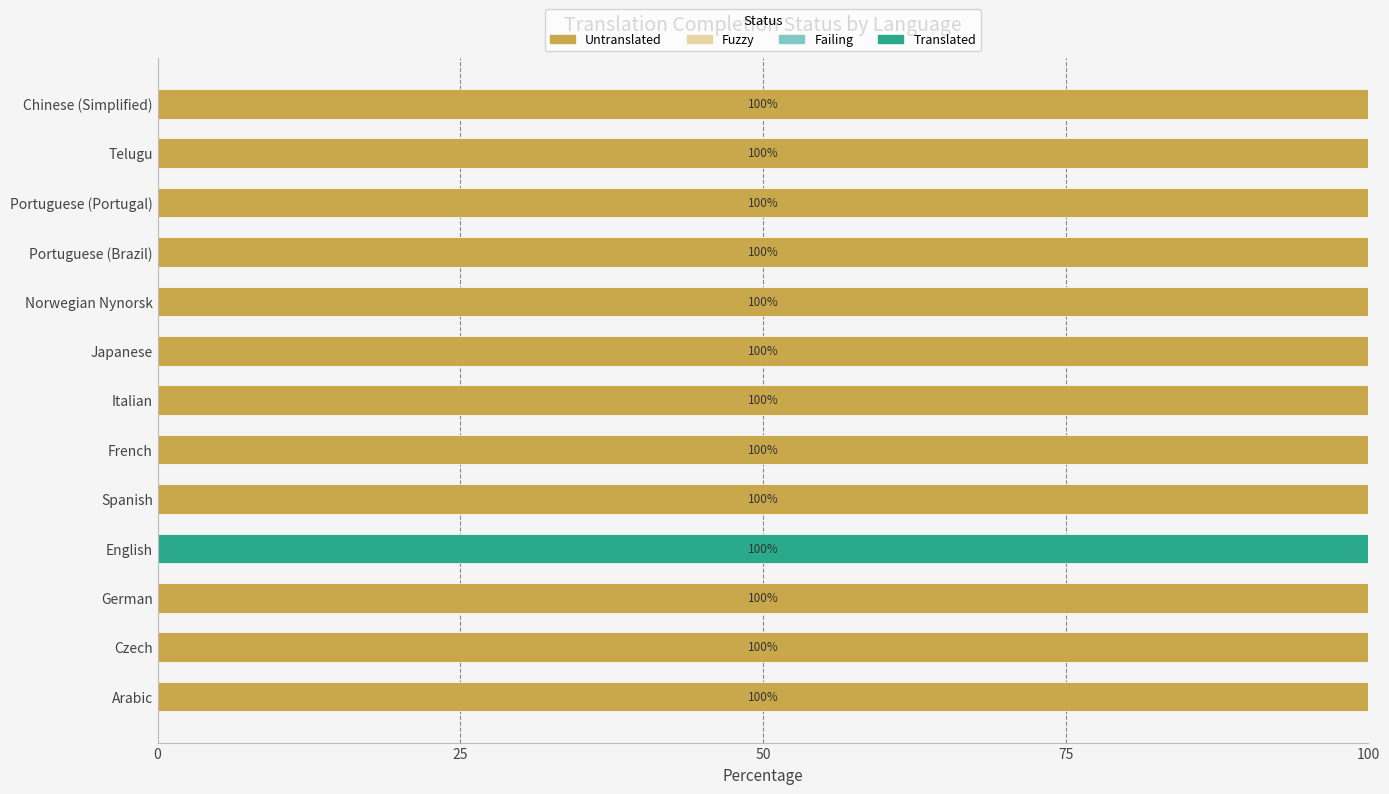

What is the total value across all series at Italian?

100